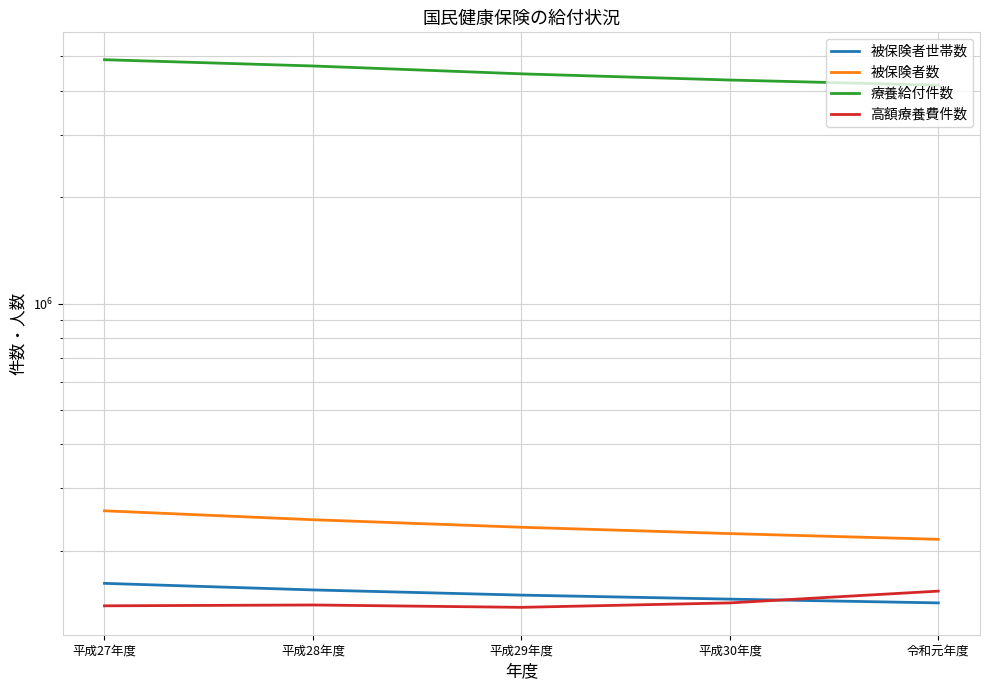

Between 平成27年度 and 令和元年度, which is larger?

平成27年度